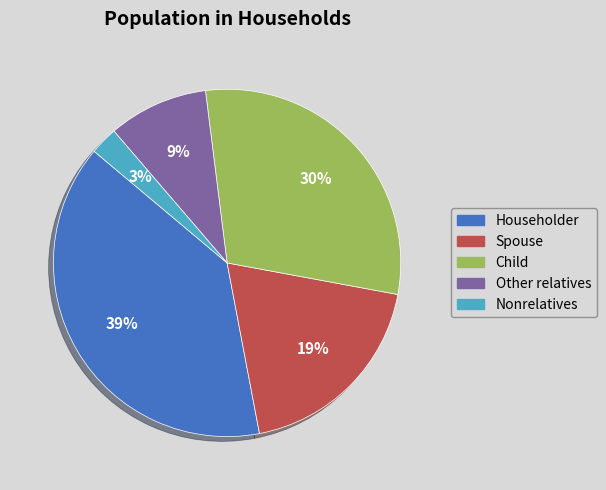

How many slices are in this pie chart?

5